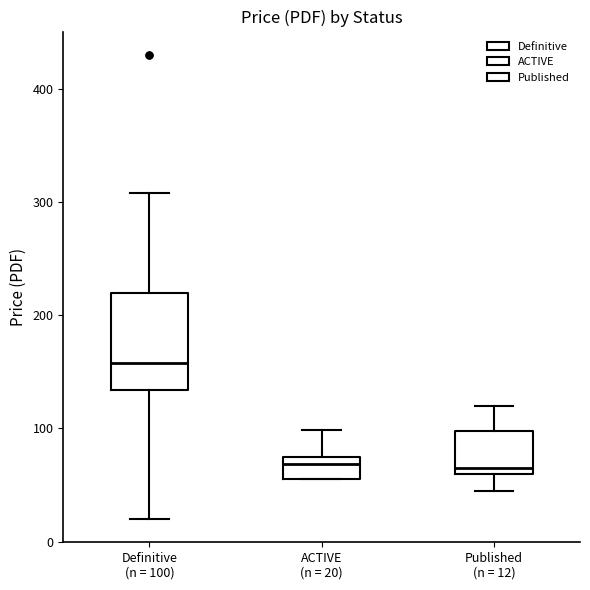

Reading left to right, read every box against the y-axis: the position of its median line, the range the box covers, and the ends of its whiskers. The values are not printed on the chart, so give them approximately, as read against the axis.

Definitive (n = 100): median 160, box 130 to 220, whiskers 20 to 310
ACTIVE (n = 20): median 70, box 60 to 80, whiskers 60 to 100
Published (n = 12): median 70, box 60 to 100, whiskers 50 to 120